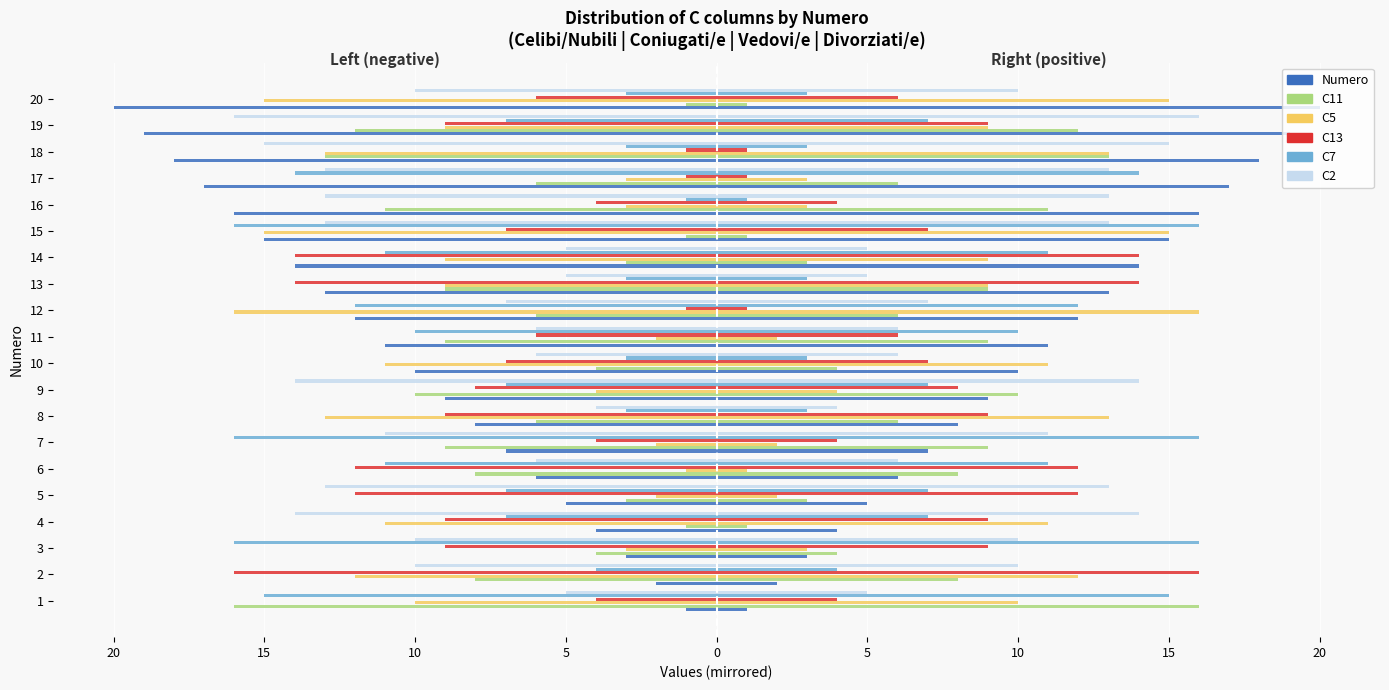

What is the average value of the C2 series?

-10